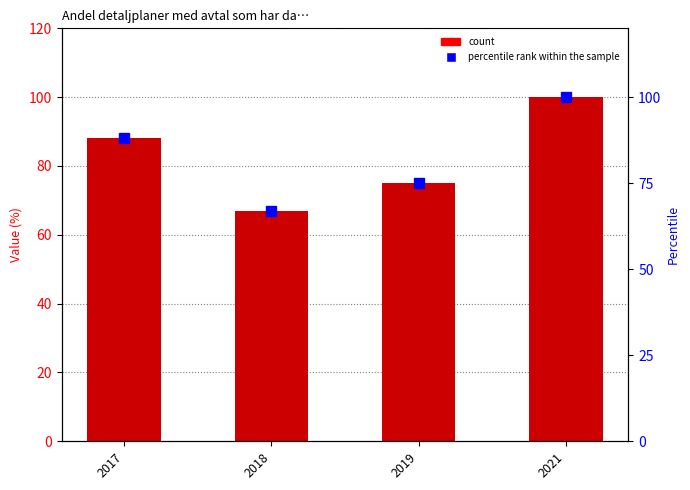

What is the value of the Value bar at the 1st from the left?

88